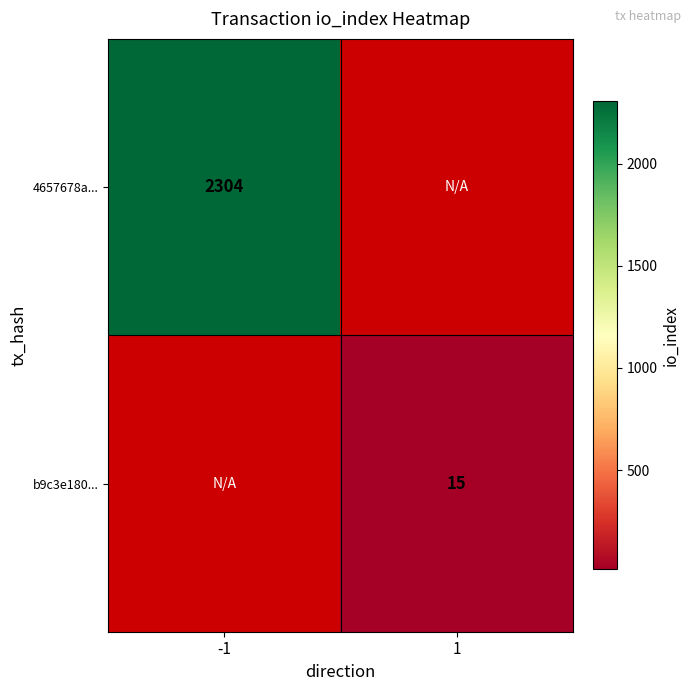

The 4657678a... series shows 3872.7 at -1. True or false?

False